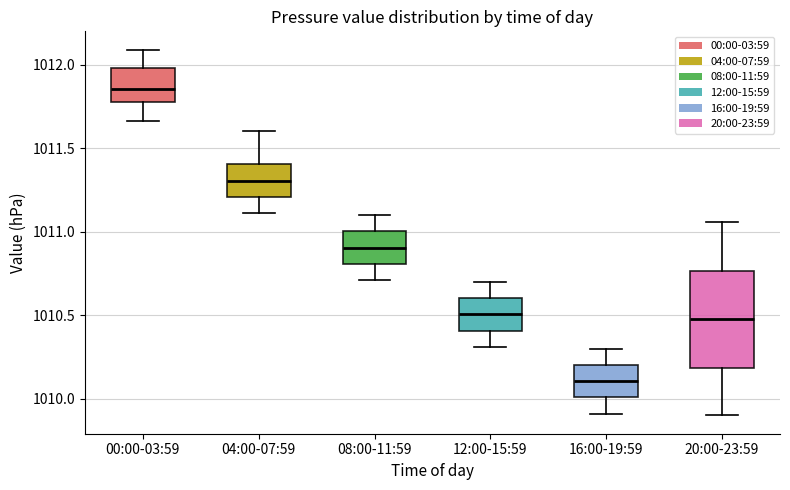

Which box's median line is the lowest?

16:00-19:59